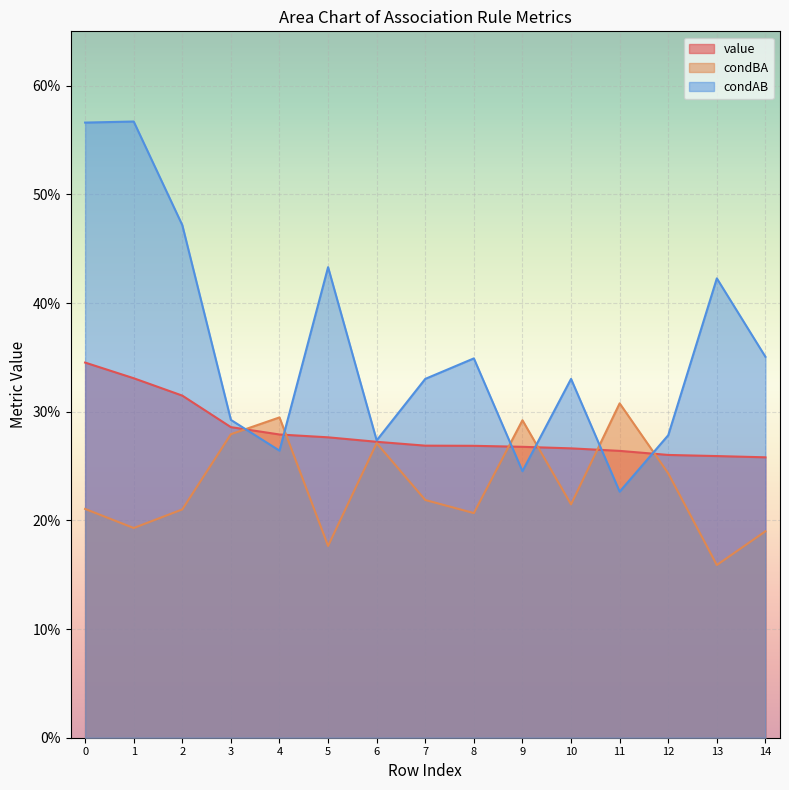

At which category does condAB reach its first local valley?

4